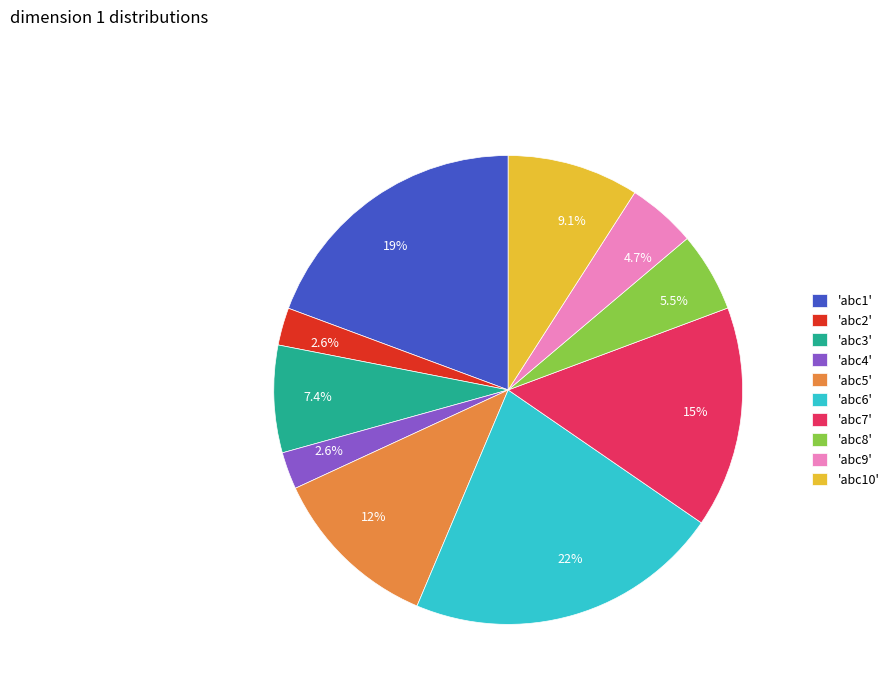

What is the largest slice in the pie chart?

'abc6'